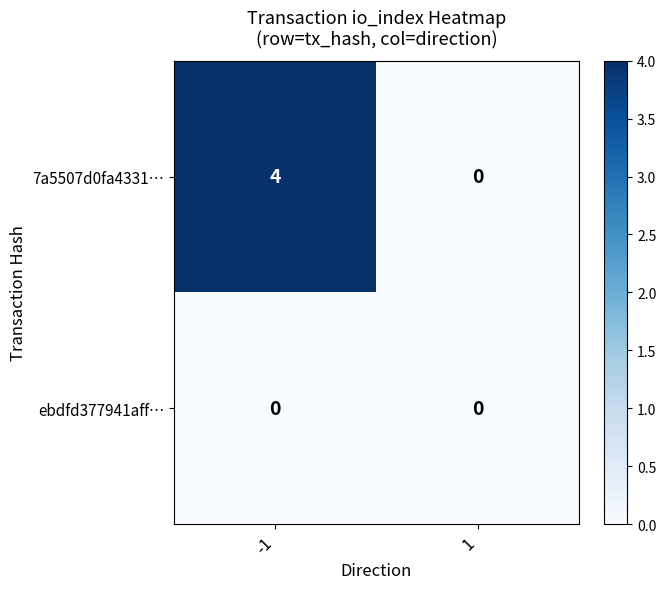

Reading left to right, what are all the values shown in this chart?

7a5507d0fa4331…: -1=4	1=0
ebdfd377941aff…: -1=0	1=0